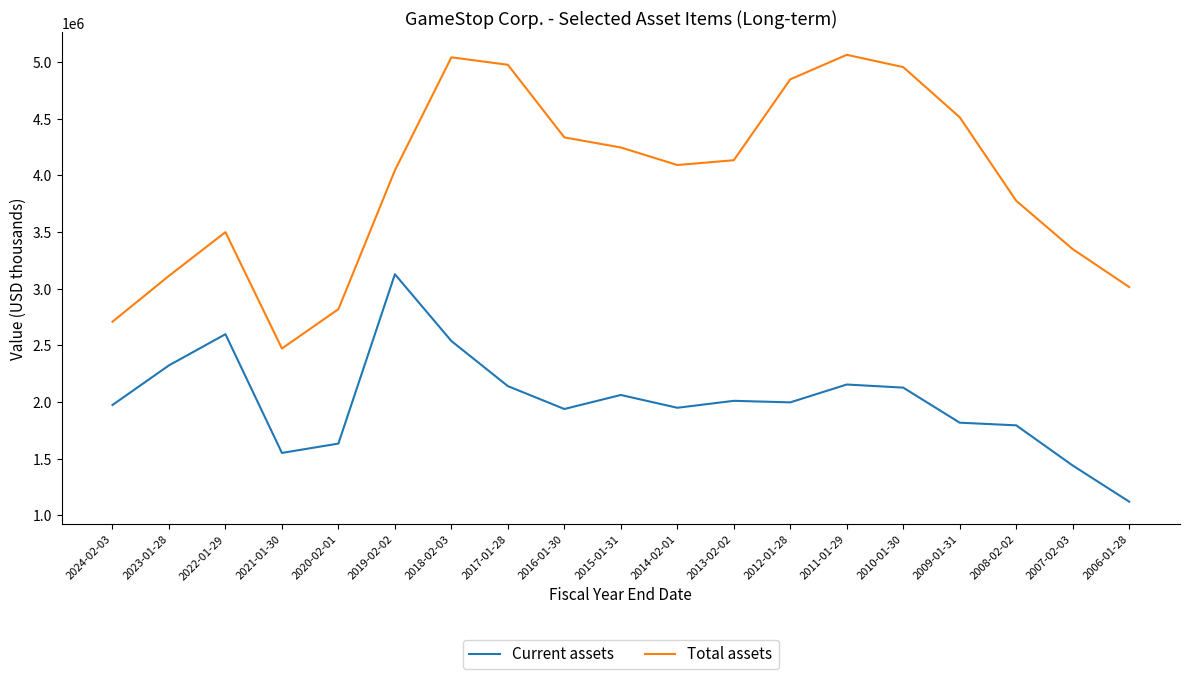

Is it true that Current assets equals 2010900 at 2013-02-02?

True